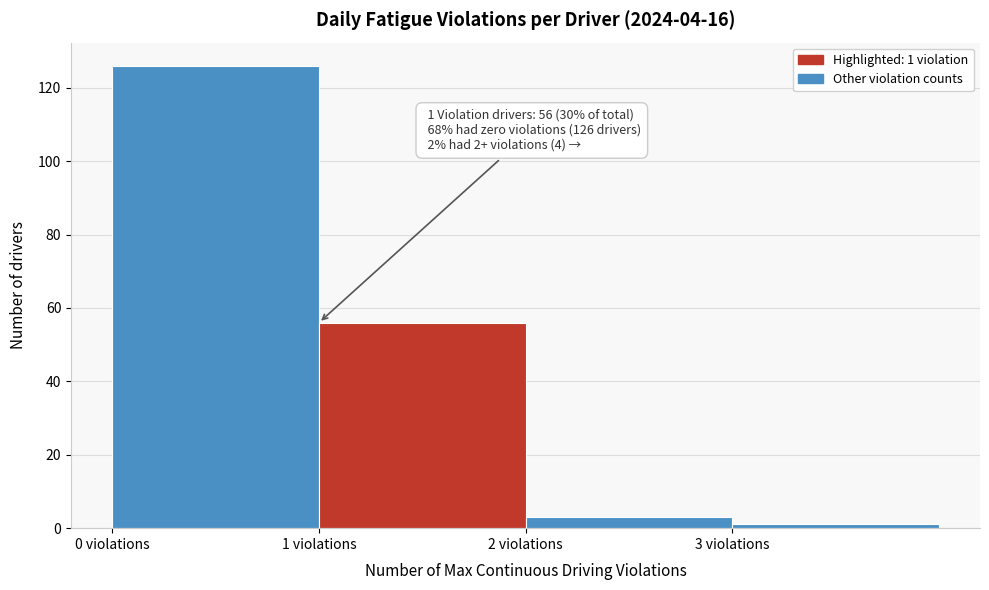

Which range on the x-axis has the tallest bar?

0 to 1